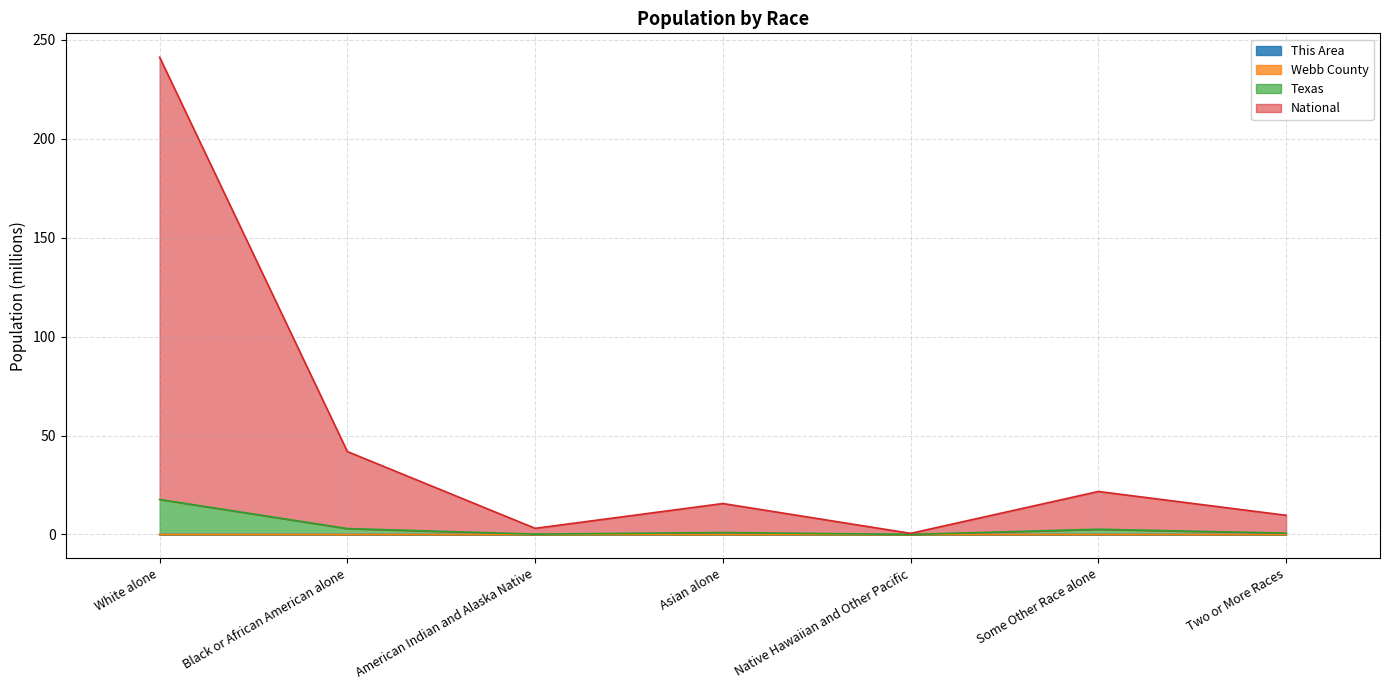

How many data points in National are less than 15?

3